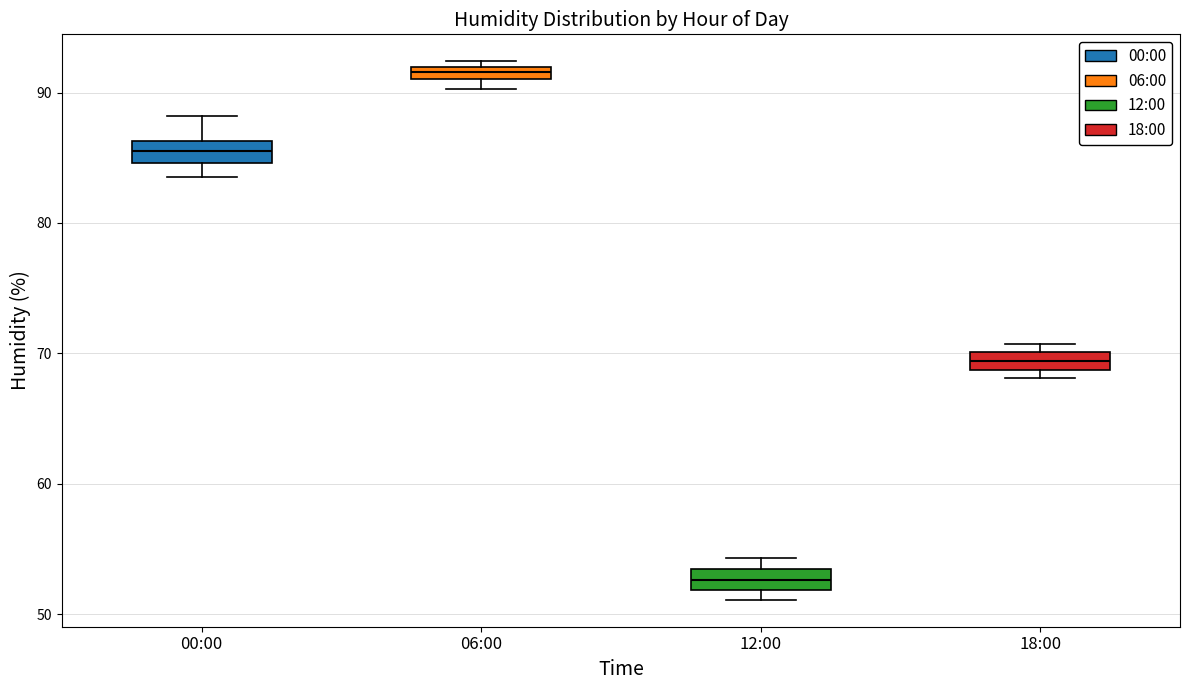

Which box has the highest median line?

06:00